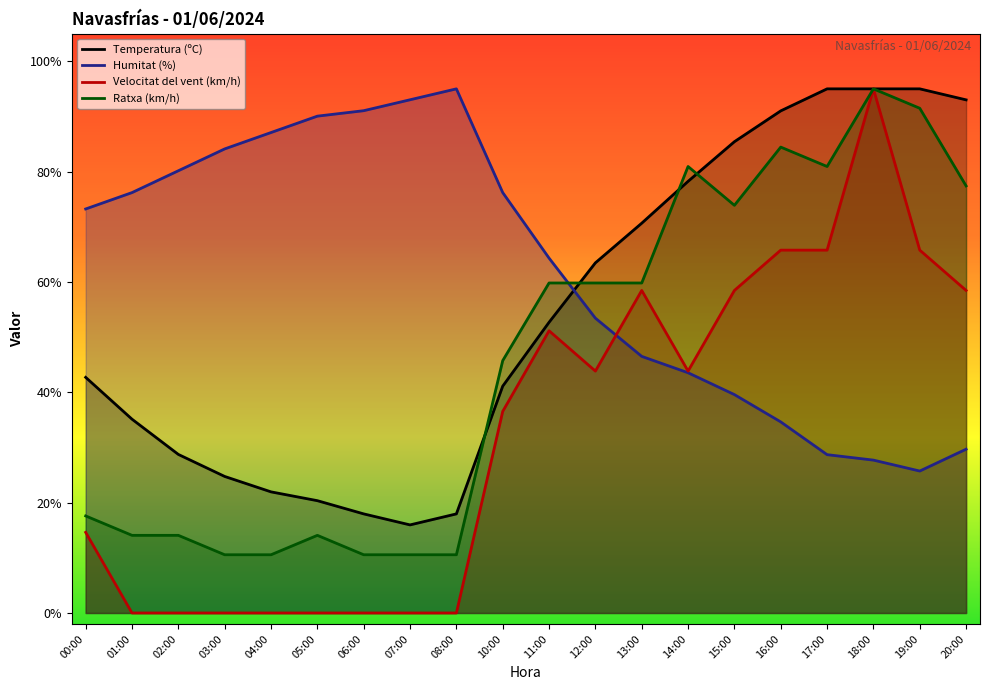

What is the label of the 19th point from the left?

19:00